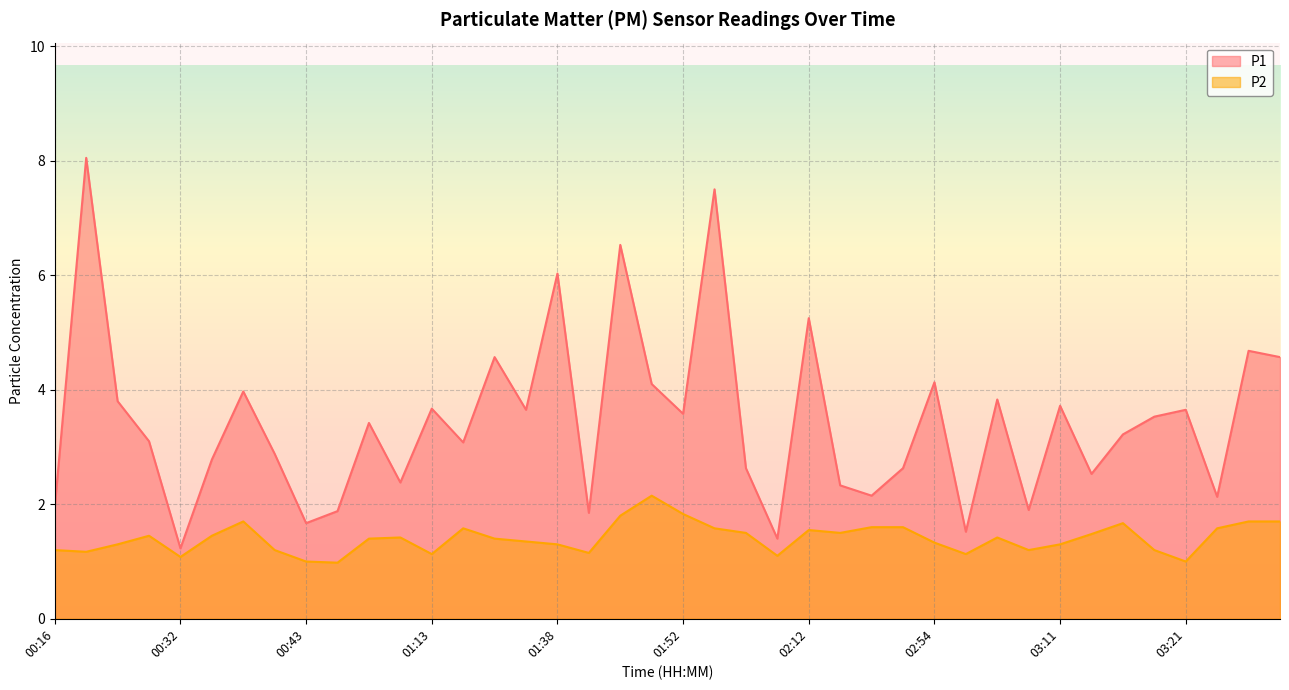

The P1 series shows 2.8 at 00:16. True or false?

False